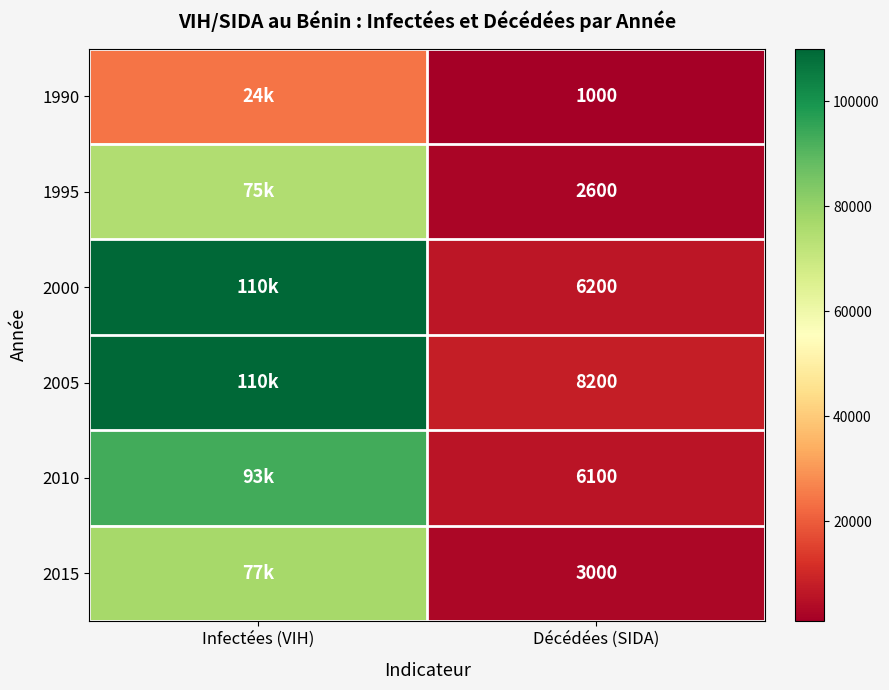

What is the spread (max minus min) of values at Décédées (SIDA)?

7200